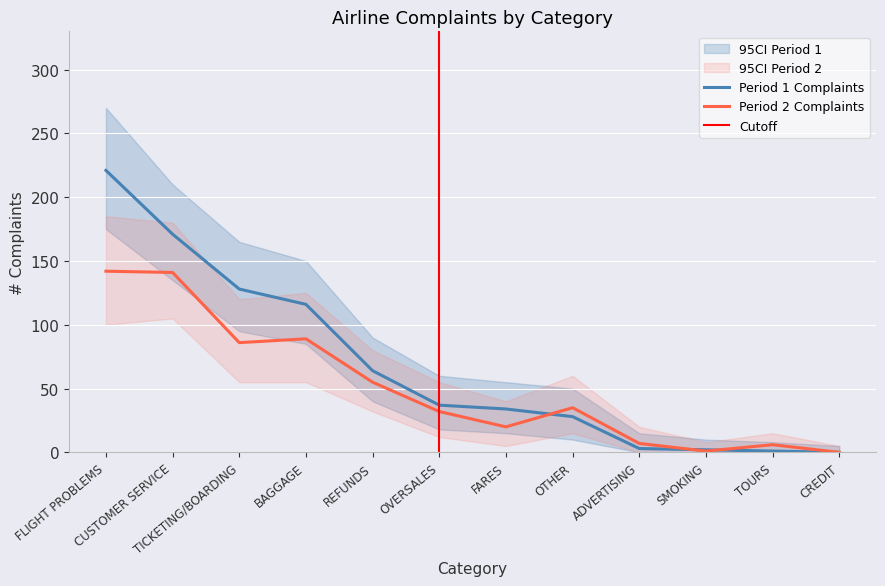

The Period 2 Complaints series shows 7 at FARES. True or false?

False